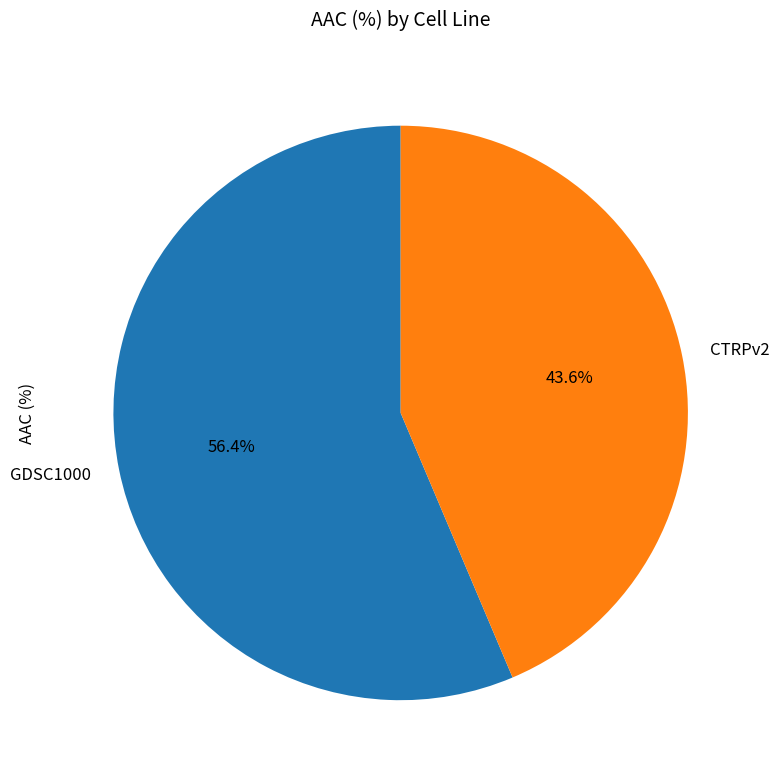

What is the largest slice in the pie chart?

GDSC1000